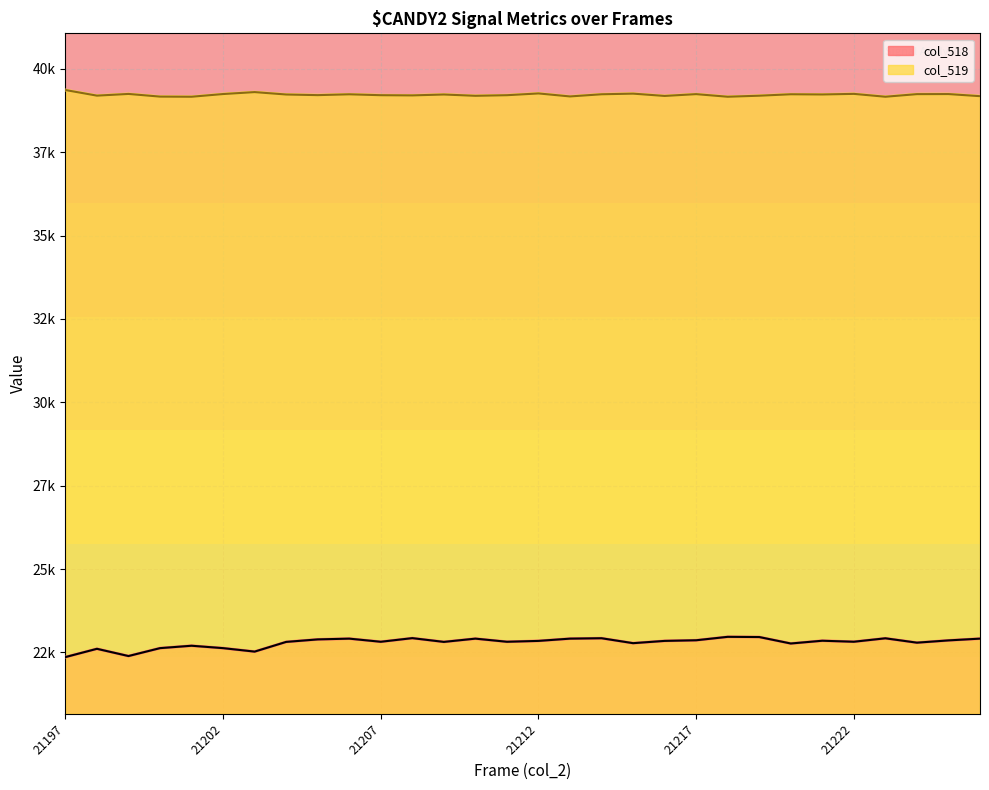

At which category is the sum across all series the highest?

21214